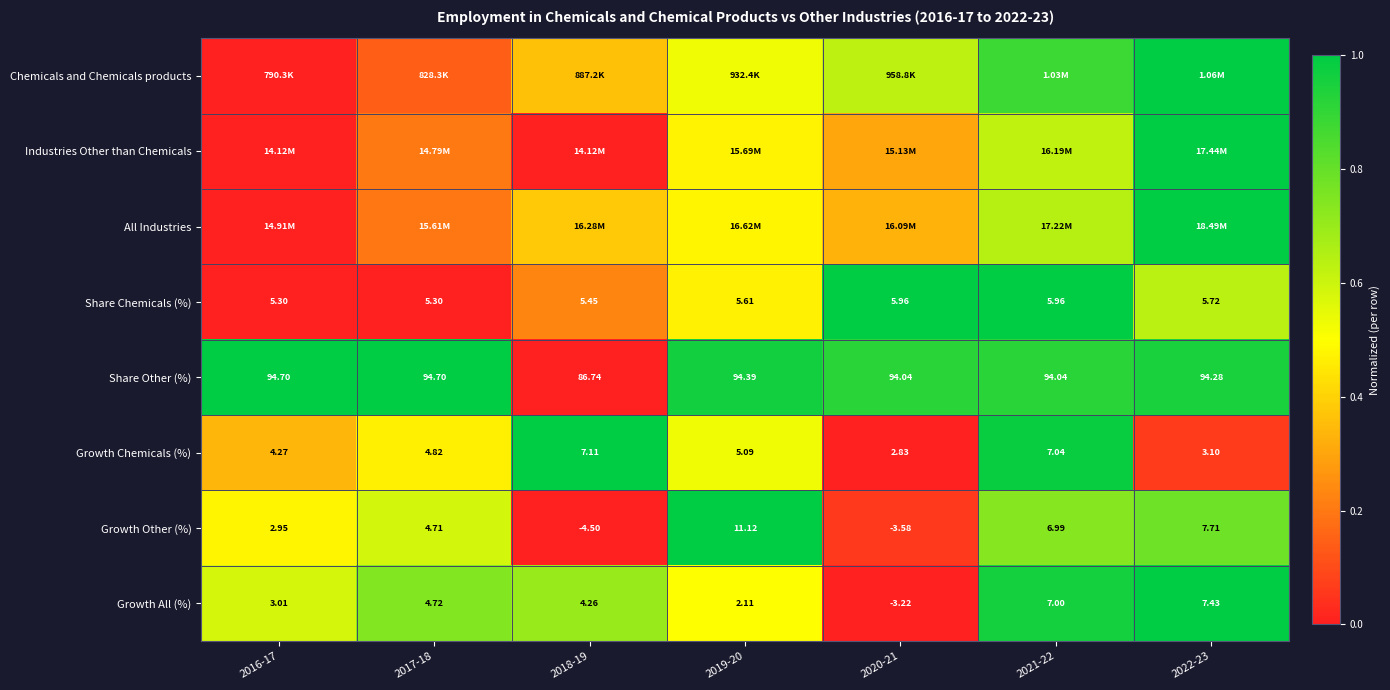

Is the value of Growth Chemicals (%) at 2018-19 greater than the value of Growth Other (%) at 2022-23?

No